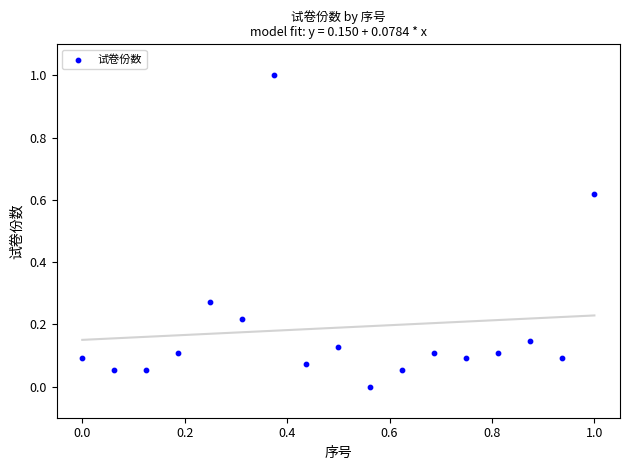

What is the range of Y values (max minus min)?

1.0